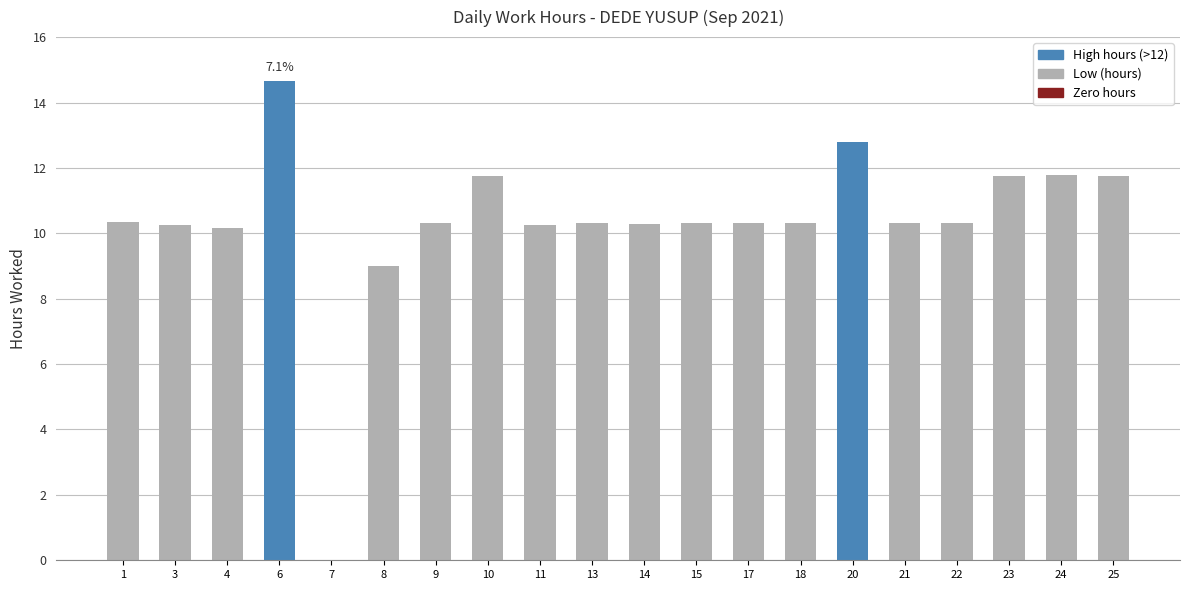

What is the approximate value at 11?

10.2